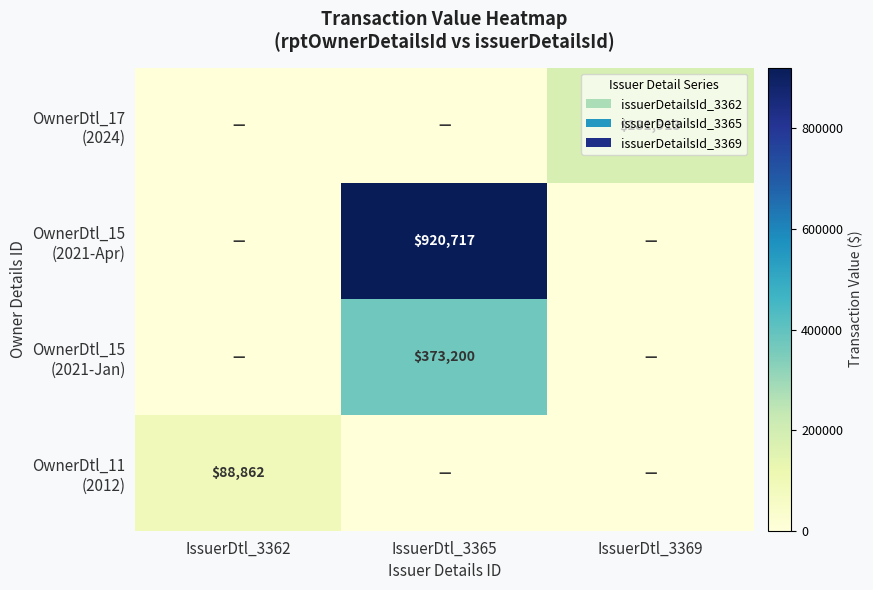

The value of OwnerDtl_17 (2024) at IssuerDtl_3365 is -114034. True or false?

False